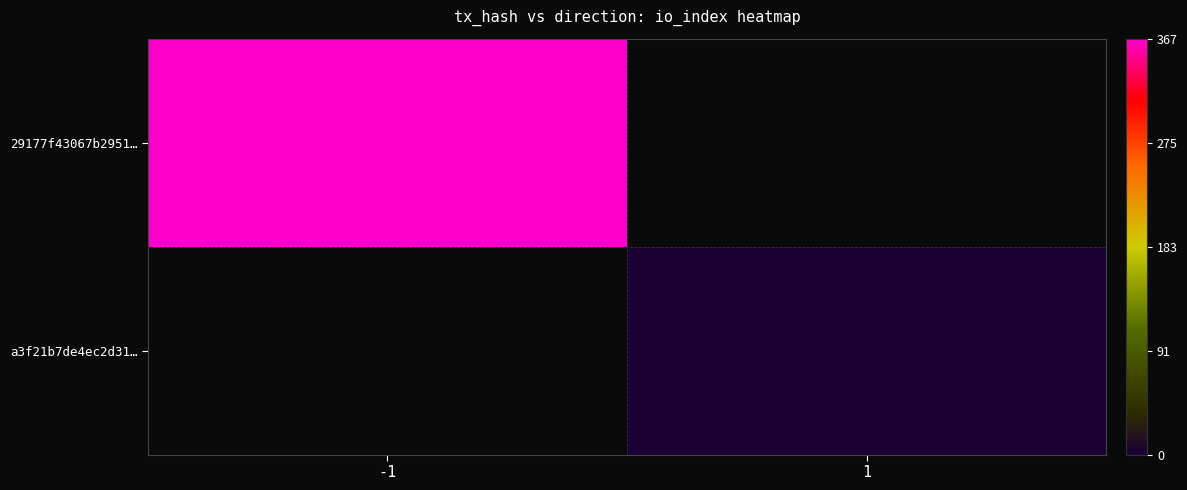

At which category is the sum across all series the highest?

-1